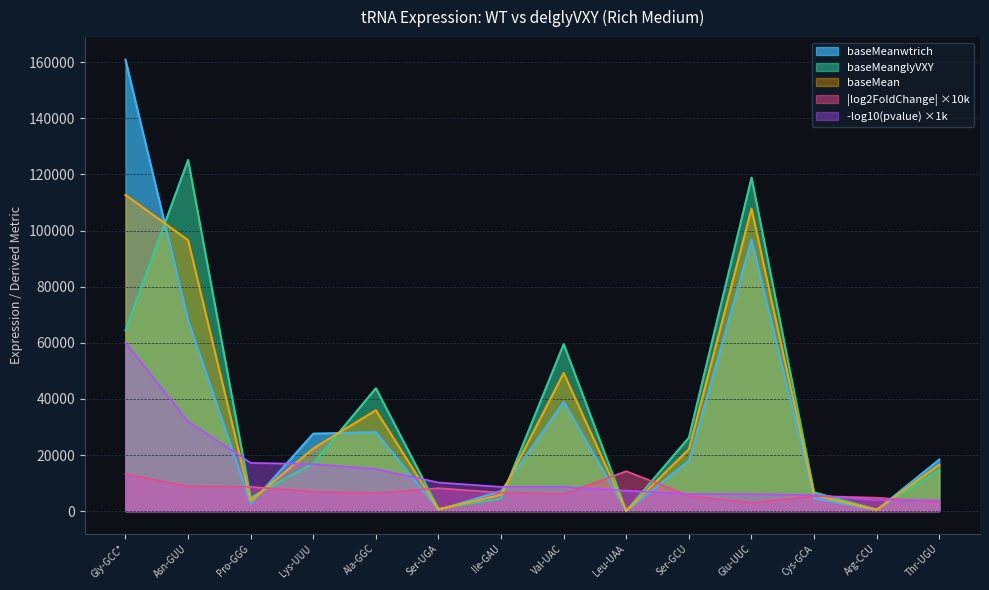

What is the label of the 11th point from the left?

Glu-UUC